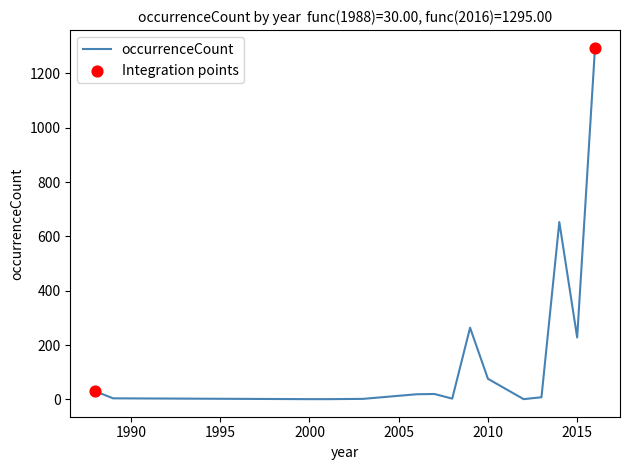

What is the greatest value displayed?

1295